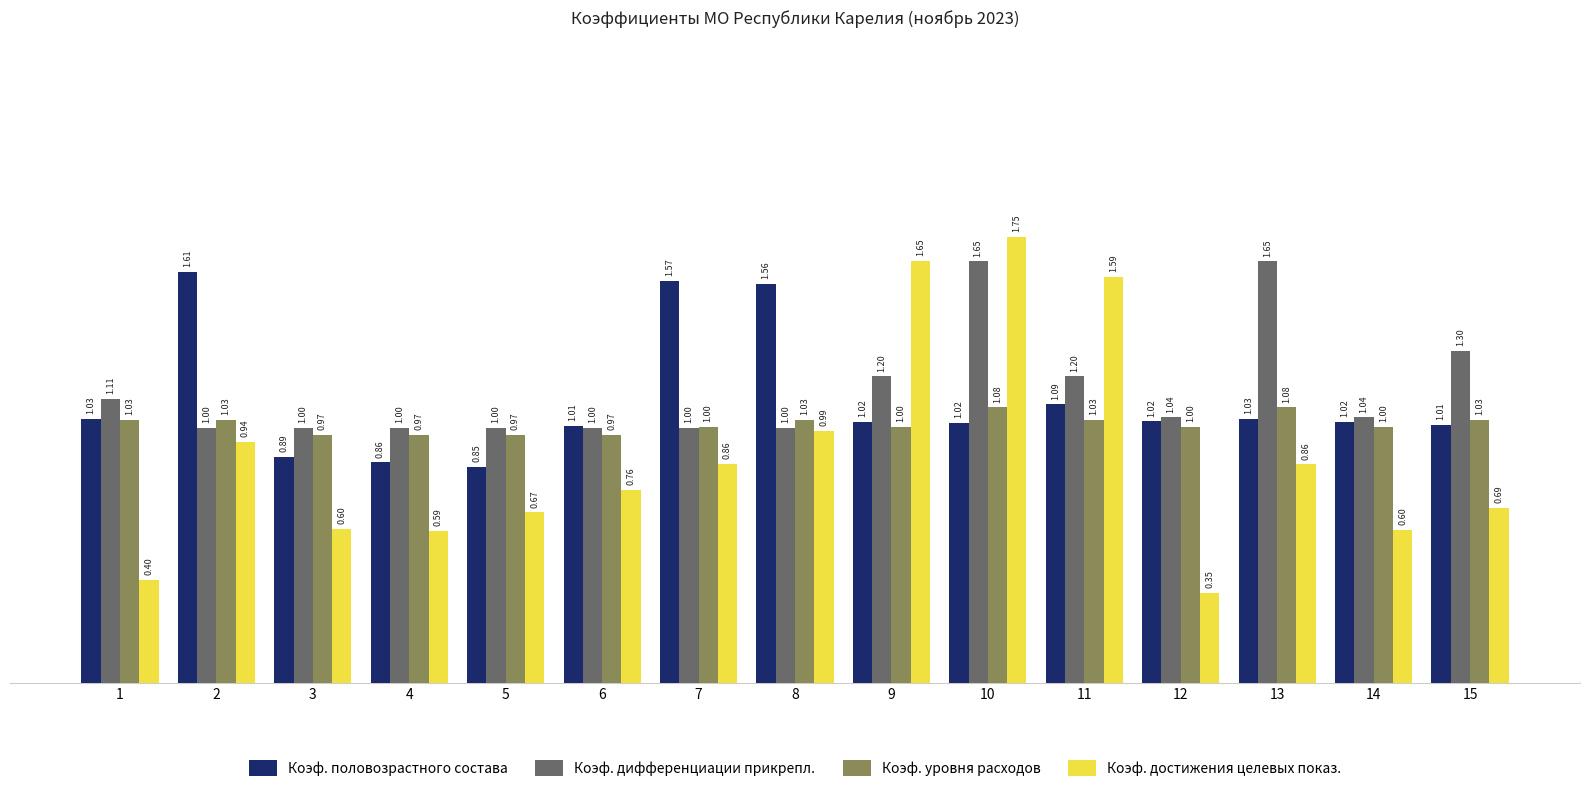

What is the difference between the second highest and second lowest values in the Коэф. достижения целевых показ. series?

1.2